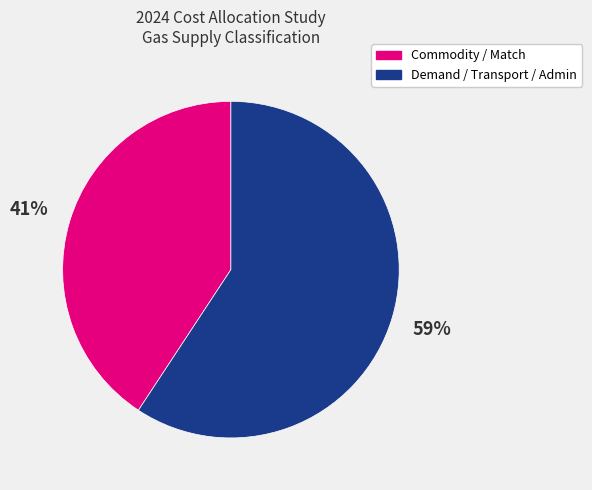

To the nearest percent, what is the combined percentage of Commodity / Match and Demand / Transport / Admin?

100%